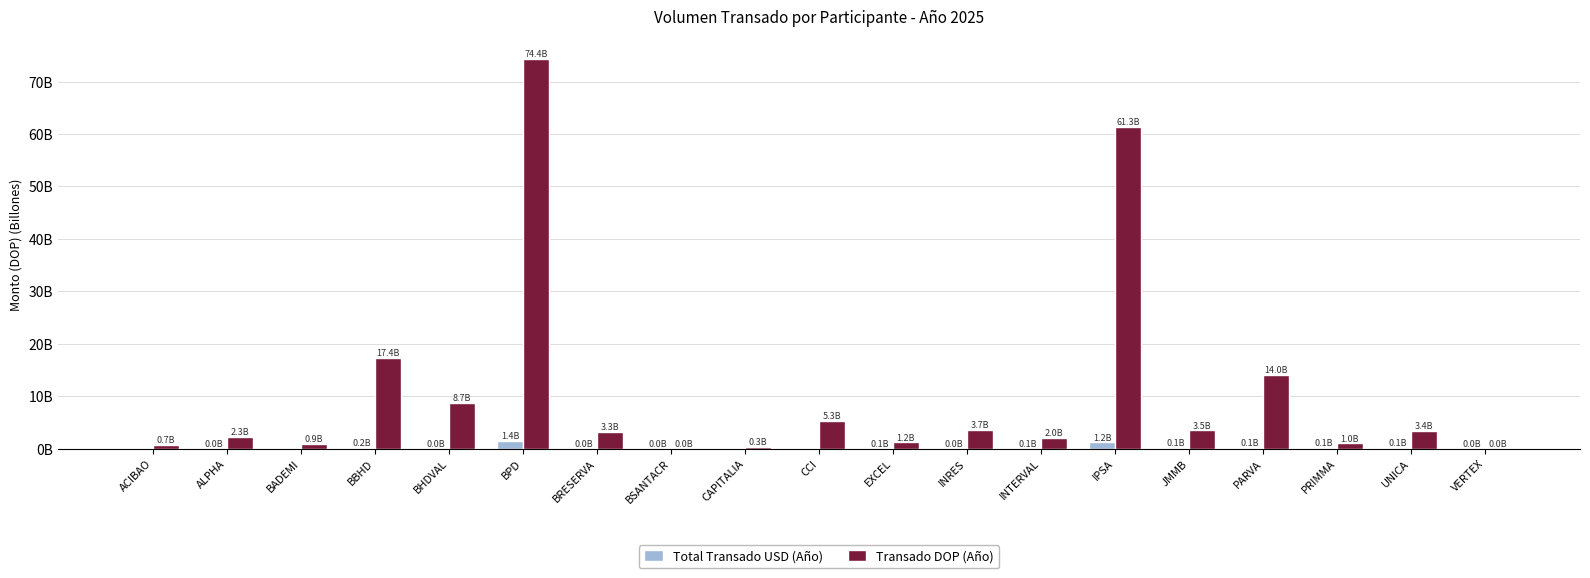

Rank the series by their maximum value, from lowest to highest.

Total Transado USD (Año), Transado DOP (Año)